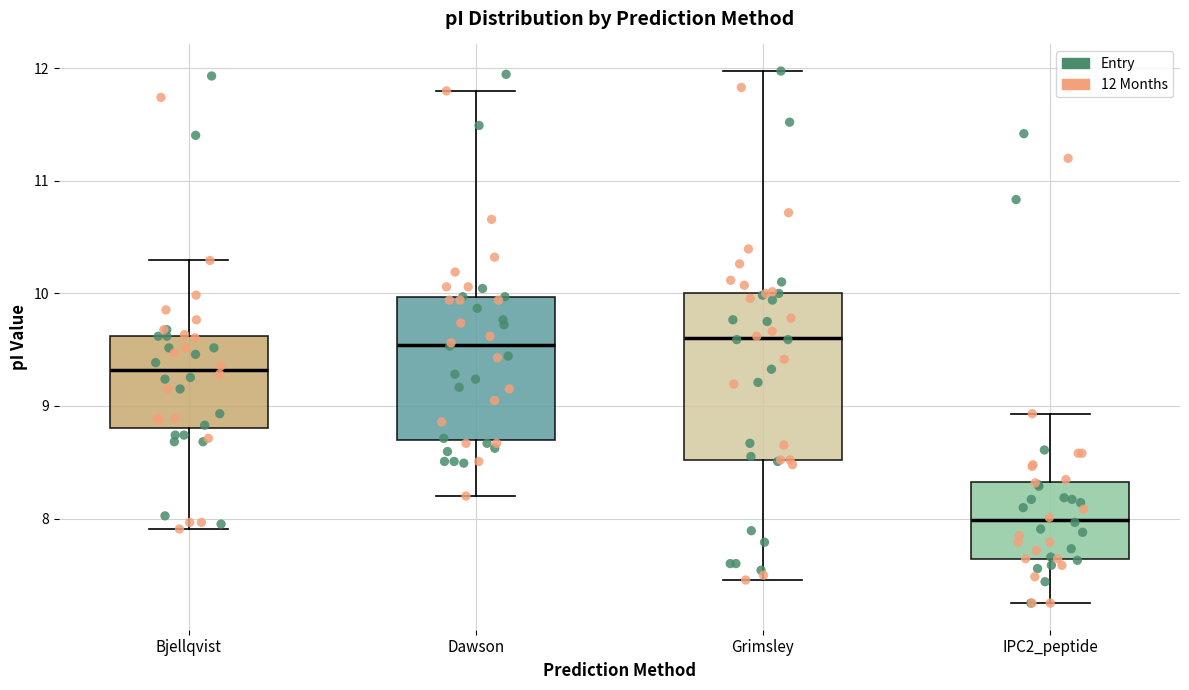

Reading left to right, transcribe this box plot: for each box, give where its median line is, the range the box spans, and where its two whiskers end, as read against the y-axis. The values are not printed on the chart, so give them approximately, as read against the axis.

Bjellqvist: median 9.3, box 8.8 to 9.6, whiskers 7.9 to 10.3
Dawson: median 9.5, box 8.7 to 10.0, whiskers 8.2 to 11.8
Grimsley: median 9.6, box 8.5 to 10.0, whiskers 7.5 to 12.0
IPC2_peptide: median 8.0, box 7.6 to 8.3, whiskers 7.2 to 8.9